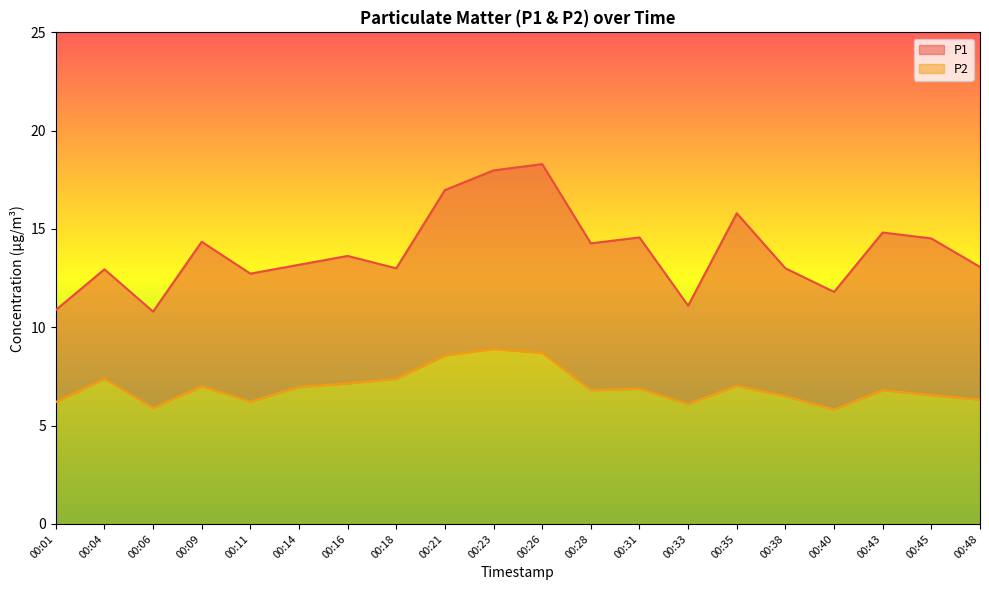

Is the value of P2 at 00:40 greater than the value of P1 at 00:40?

No